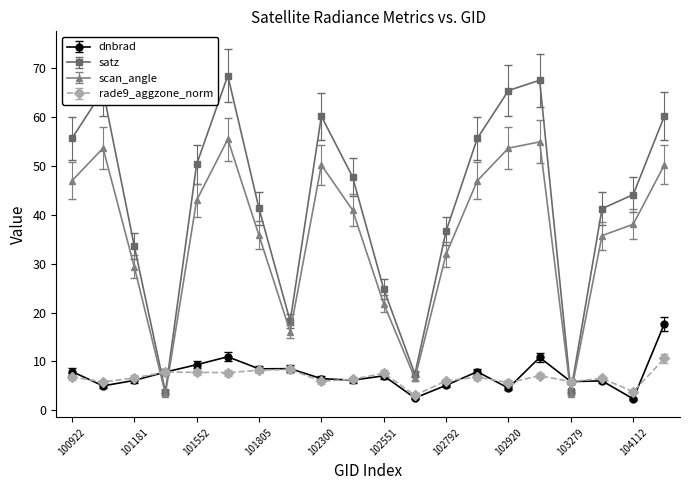

Which series has the widest spread of values?

satz